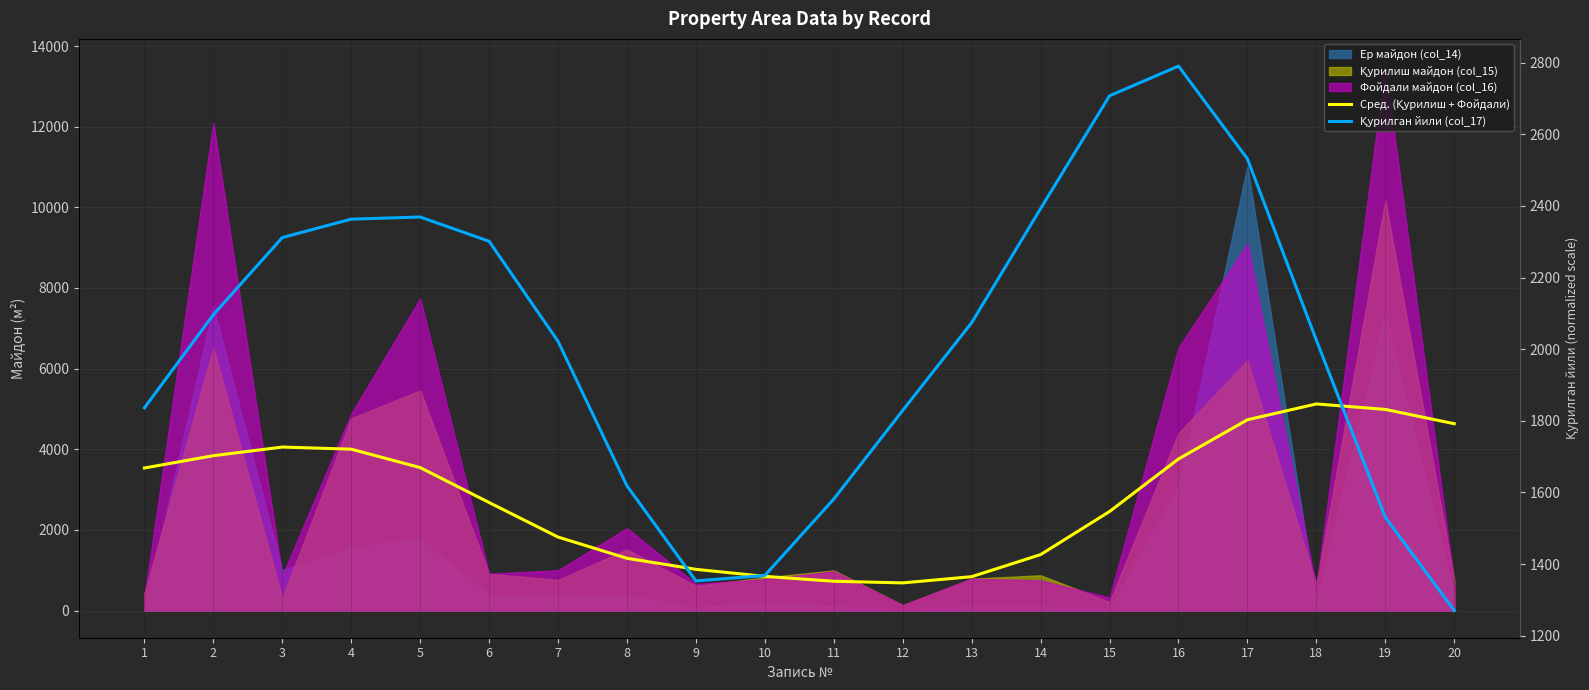

List the labels in order of Сред. (Қурилиш + Фойдали) value, largest first.

18, 19, 17, 20, 3, 4, 2, 16, 5, 1, 6, 15, 7, 14, 8, 9, 10, 13, 11, 12